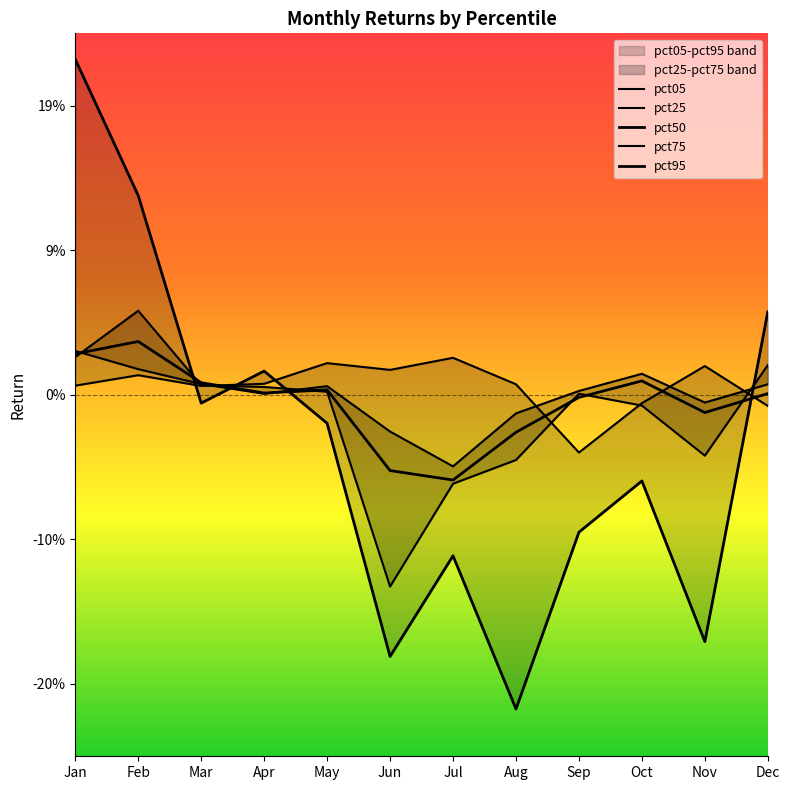

At Jul, list the series in order from smallest to largest.

pct95, pct75, pct50, pct25, pct05